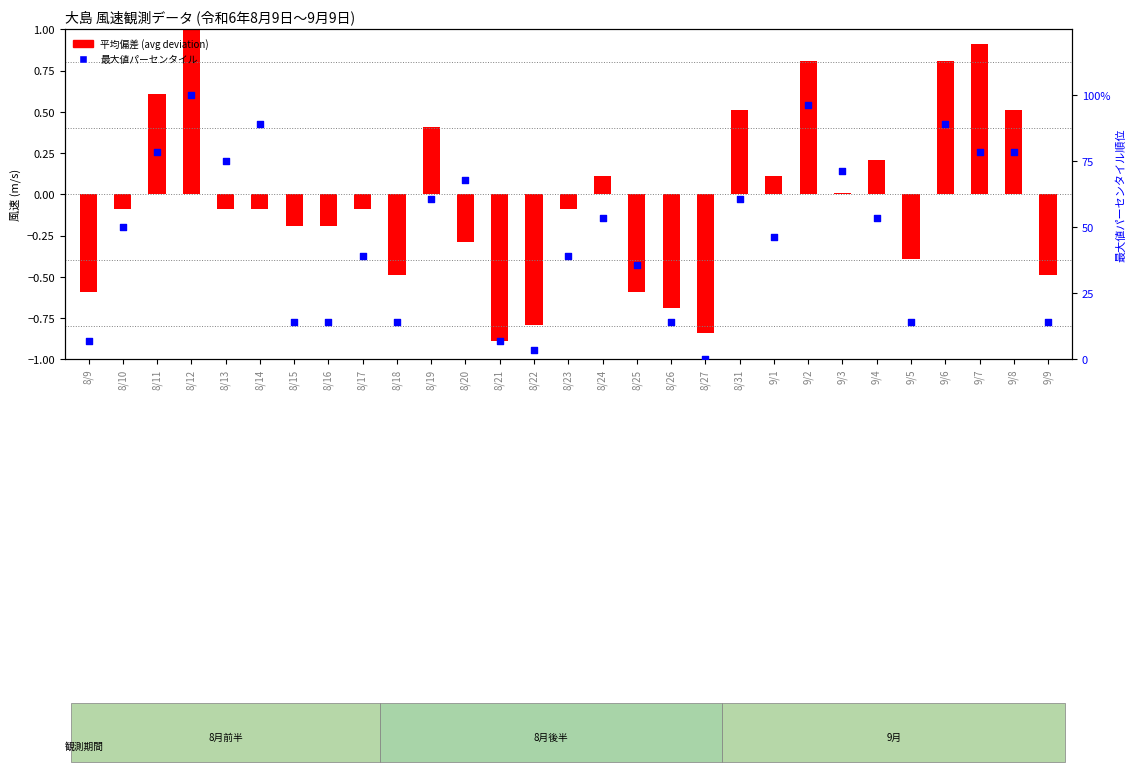

At how many categories does at least one series exceed 51?

14